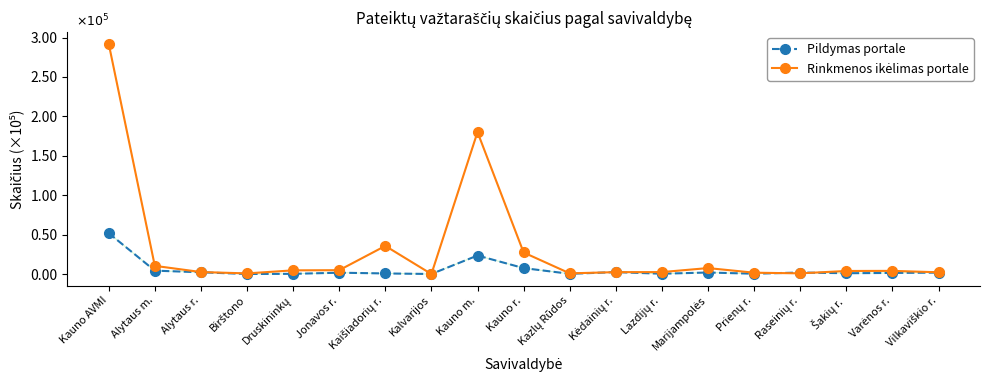

True or false: Pildymas portale has a value of 0.2 at Kauno AVMI.

False